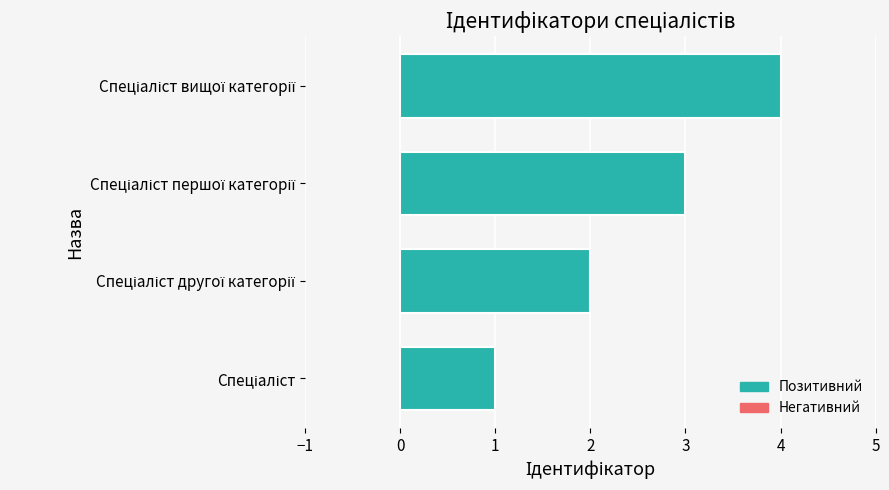

What is the difference between the maximum and minimum values?

3